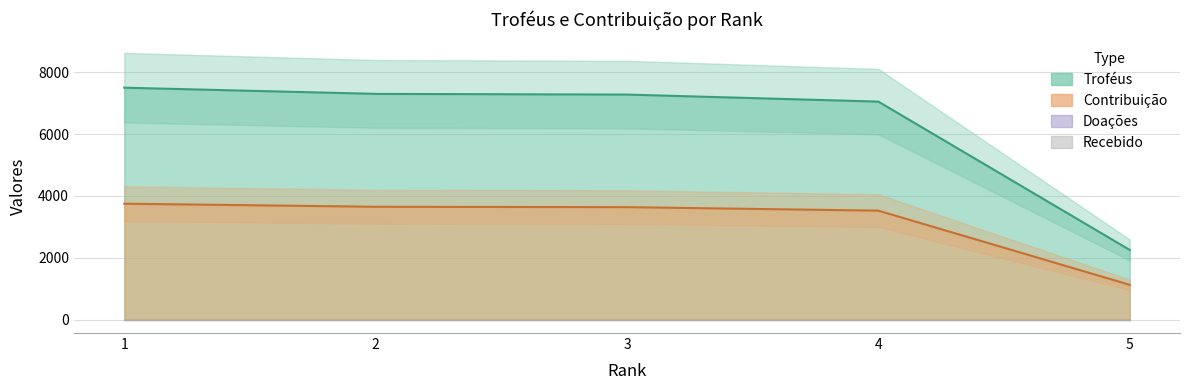

True or false: Contribuição has a value of 1127 at 5.

True